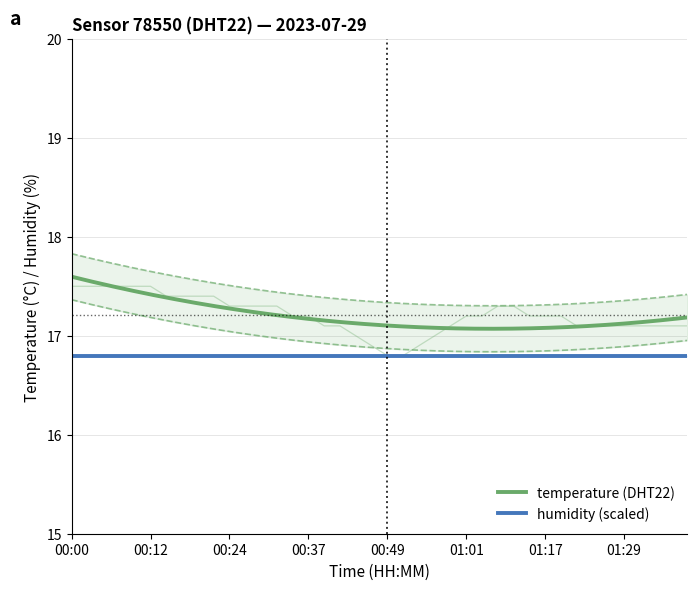

What is the average value?

17.2